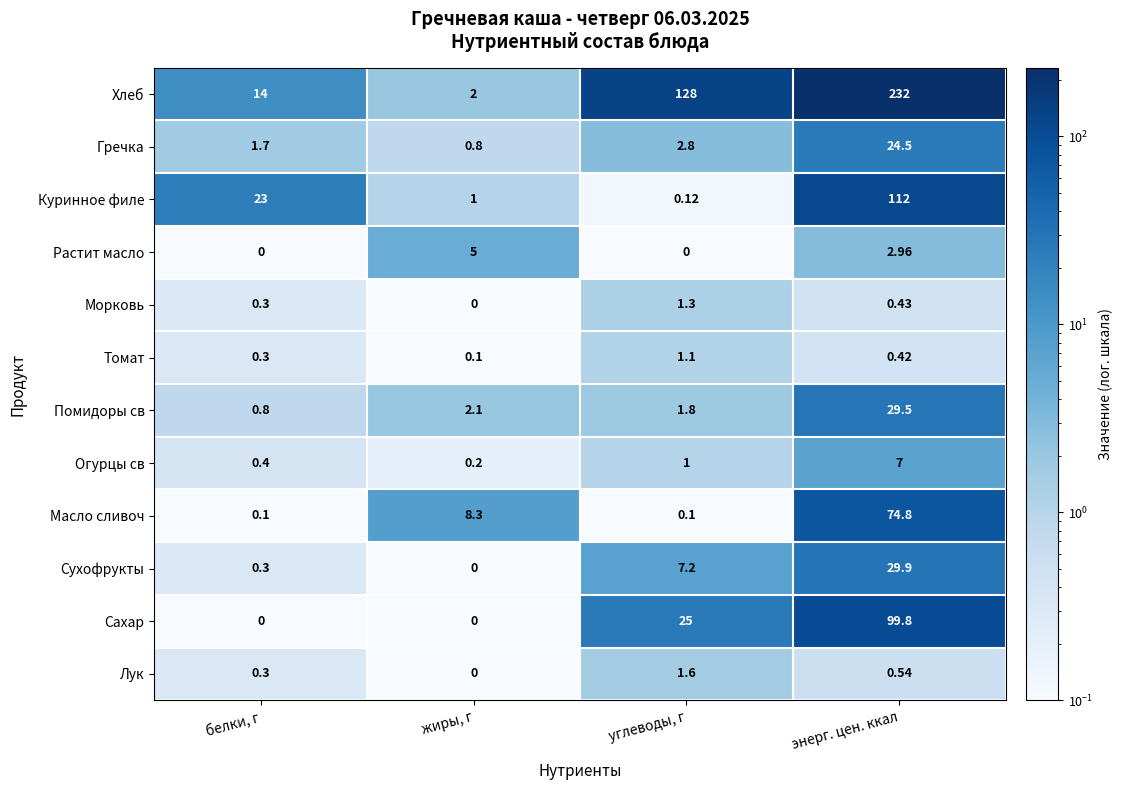

At how many categories does at least one series exceed 170?

1